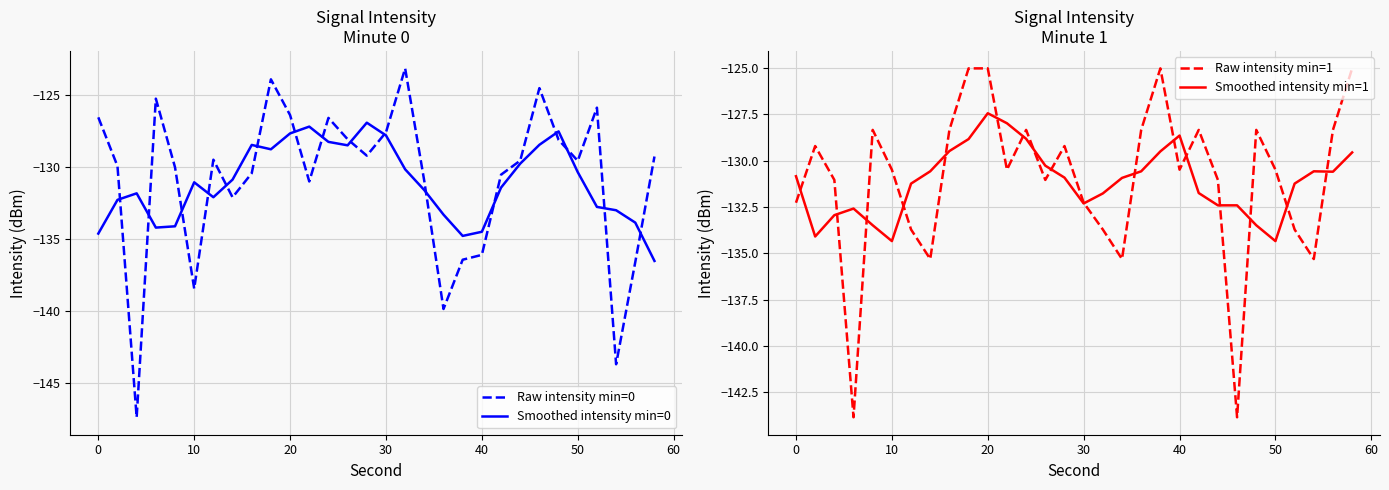

Which category has the highest value in the Smoothed intensity min=1 series?

20